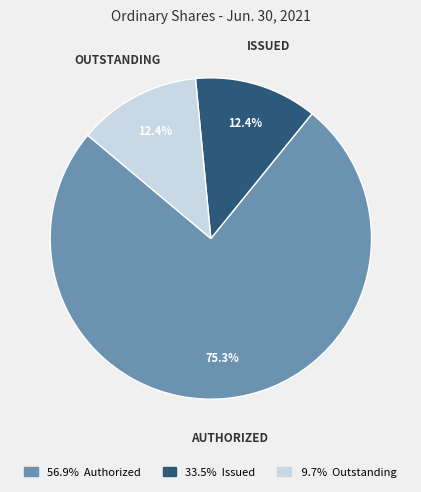

Does any single category account for the majority?

Yes